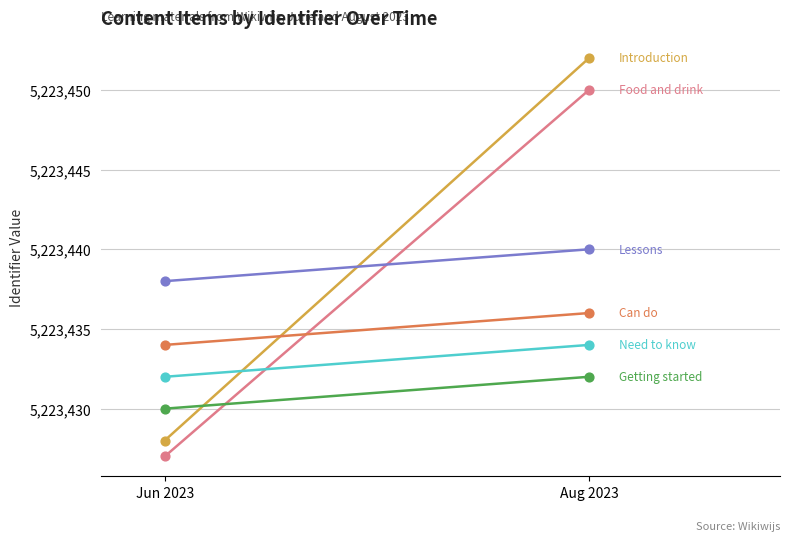

Which series has the widest spread of Y values?

Introduction